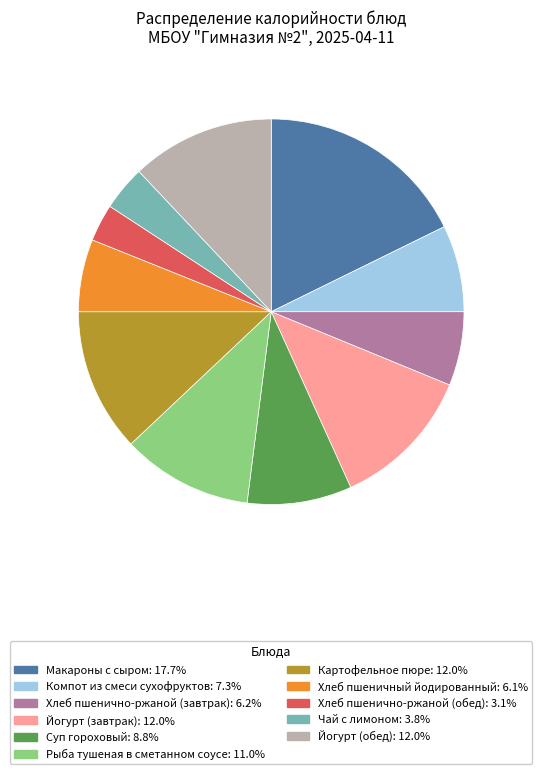

Is the sum of Йогурт (завтрак) and Суп гороховый greater than half?

No